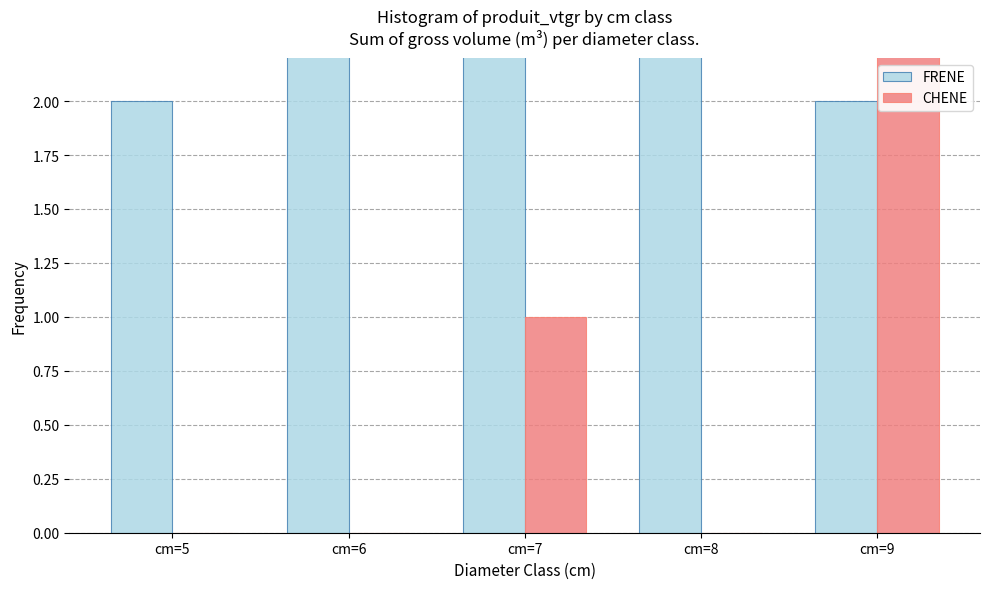

Are the bars horizontal?

No